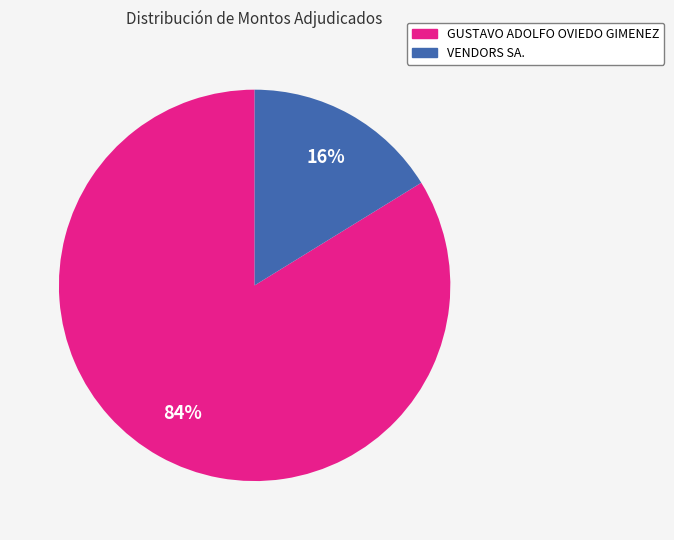

To the nearest percent, what percentage of the pie is GUSTAVO ADOLFO OVIEDO GIMENEZ?

84%